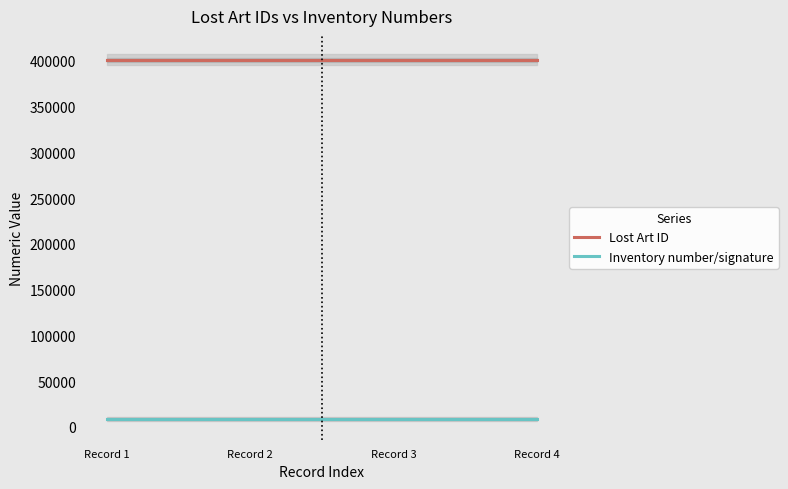

The Inventory number/signature series shows 12775 at 2008-04-23. True or false?

False